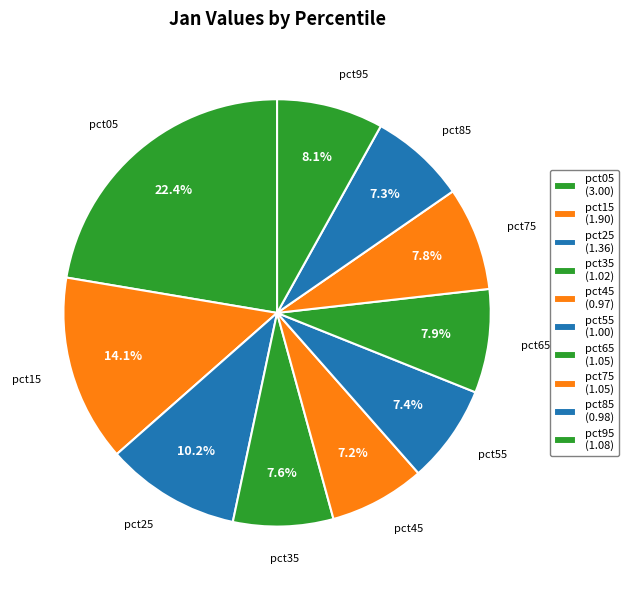

How many segments does this pie chart have?

10